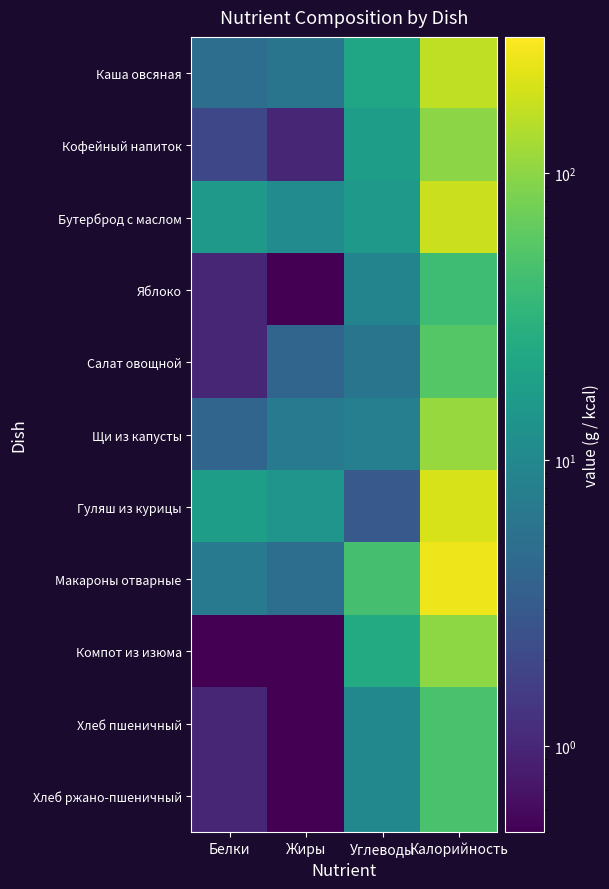

Rank the series at Калорийность from lowest to highest value.

Яблоко, Хлеб пшеничный, Хлеб ржано-пшеничный, Салат овощной, Кофейный напиток, Компот из изюма, Щи из капусты, Каша овсяная, Бутерброд с маслом, Гуляш из курицы, Макароны отварные